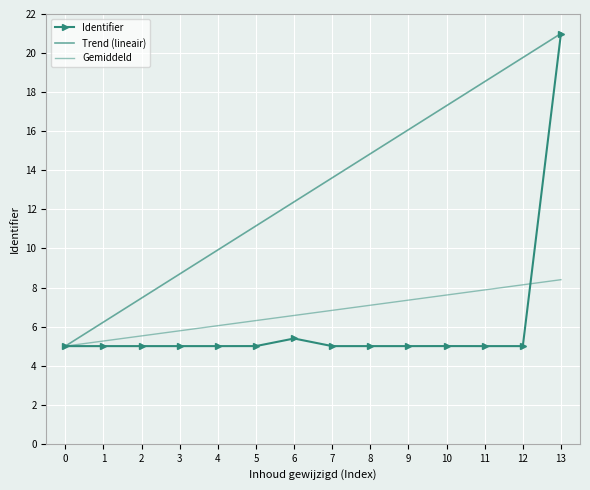

True or false: Trend (lineair) and Gemiddeld intersect in this chart.

False